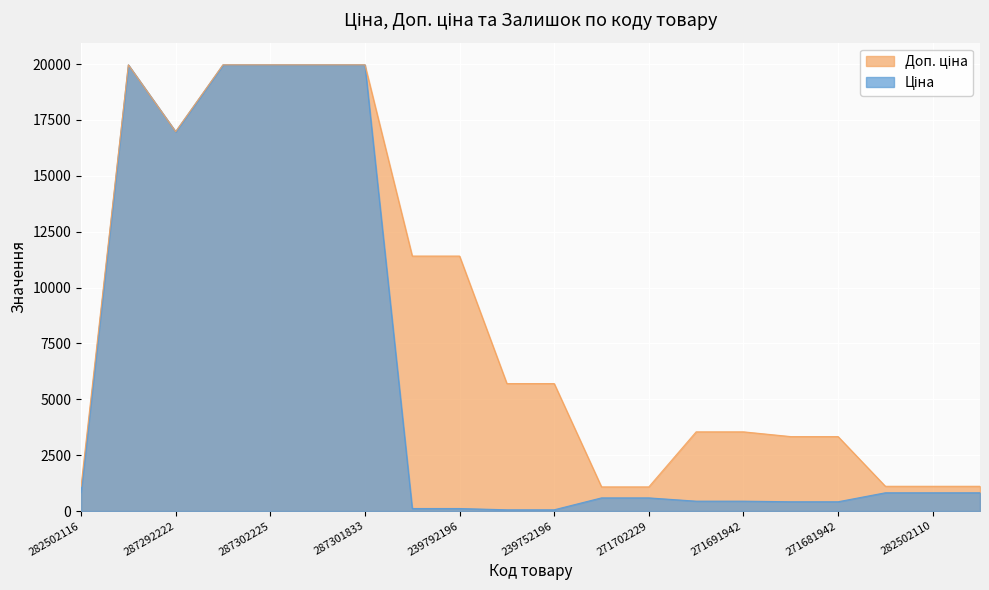

What is the value of the Доп. ціна point at the 3rd from the left?

16976.3